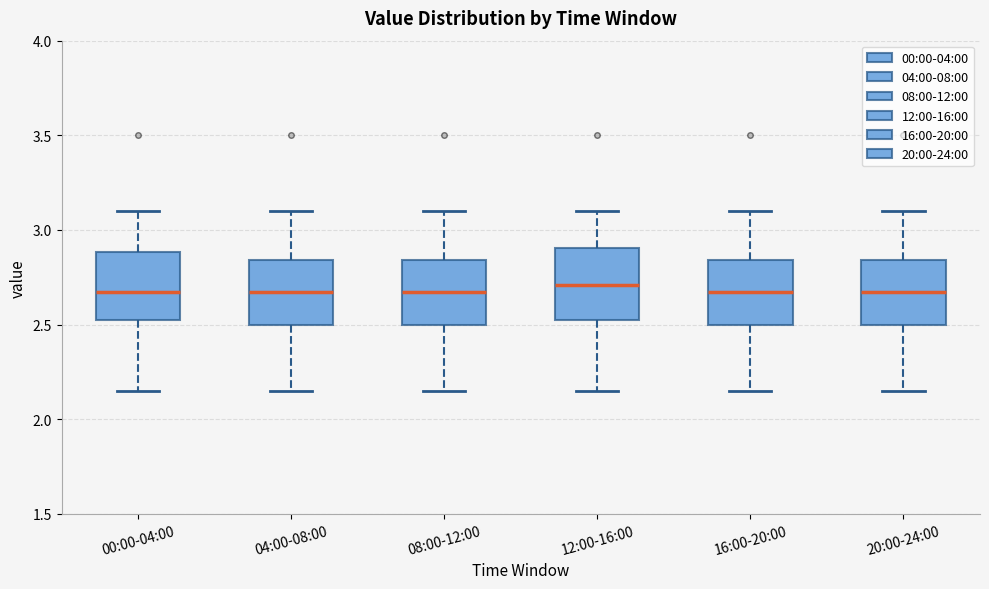

Reading left to right, transcribe this box plot: for each box, give where its median line is, the range the box spans, and where its two whiskers end, as read against the y-axis. The values are not printed on the chart, so give them approximately, as read against the axis.

00:00-04:00: median 2.65, box 2.50 to 2.90, whiskers 2.15 to 3.10
04:00-08:00: median 2.65, box 2.50 to 2.85, whiskers 2.15 to 3.10
08:00-12:00: median 2.65, box 2.50 to 2.85, whiskers 2.15 to 3.10
12:00-16:00: median 2.70, box 2.50 to 2.90, whiskers 2.15 to 3.10
16:00-20:00: median 2.65, box 2.50 to 2.85, whiskers 2.15 to 3.10
20:00-24:00: median 2.65, box 2.50 to 2.85, whiskers 2.15 to 3.10